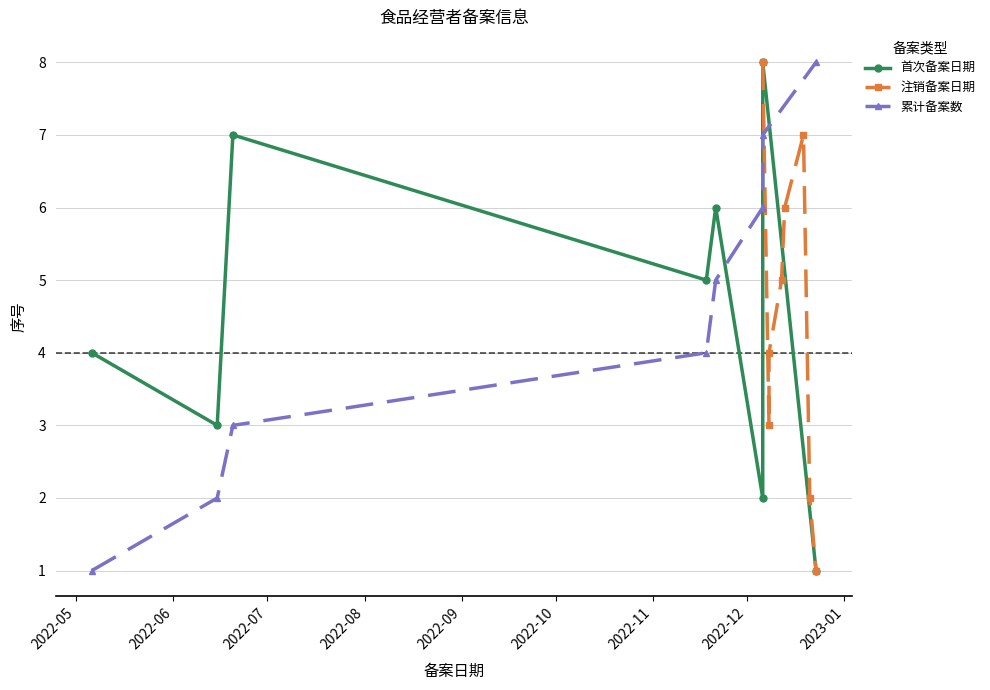

True or false: 首次备案日期 and 注销备案日期 cross at least once.

True